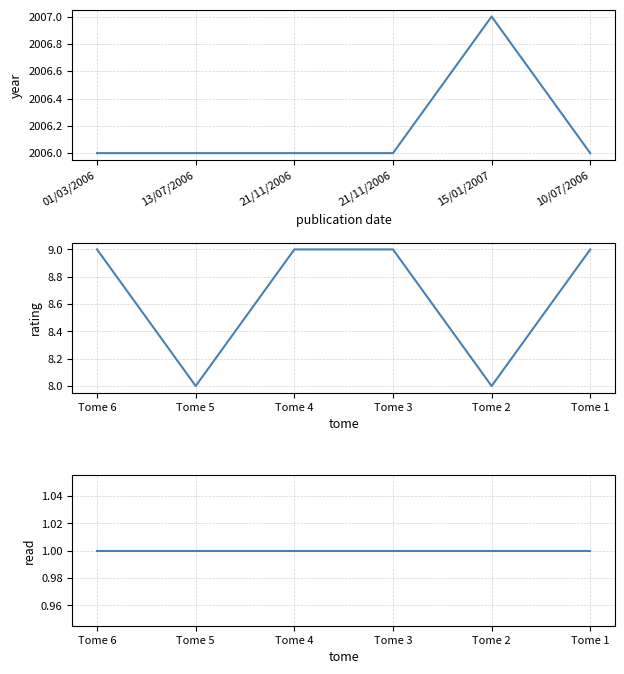

Is the value of year at 21/11/2006 greater than the value of read at 13/07/2006?

Yes